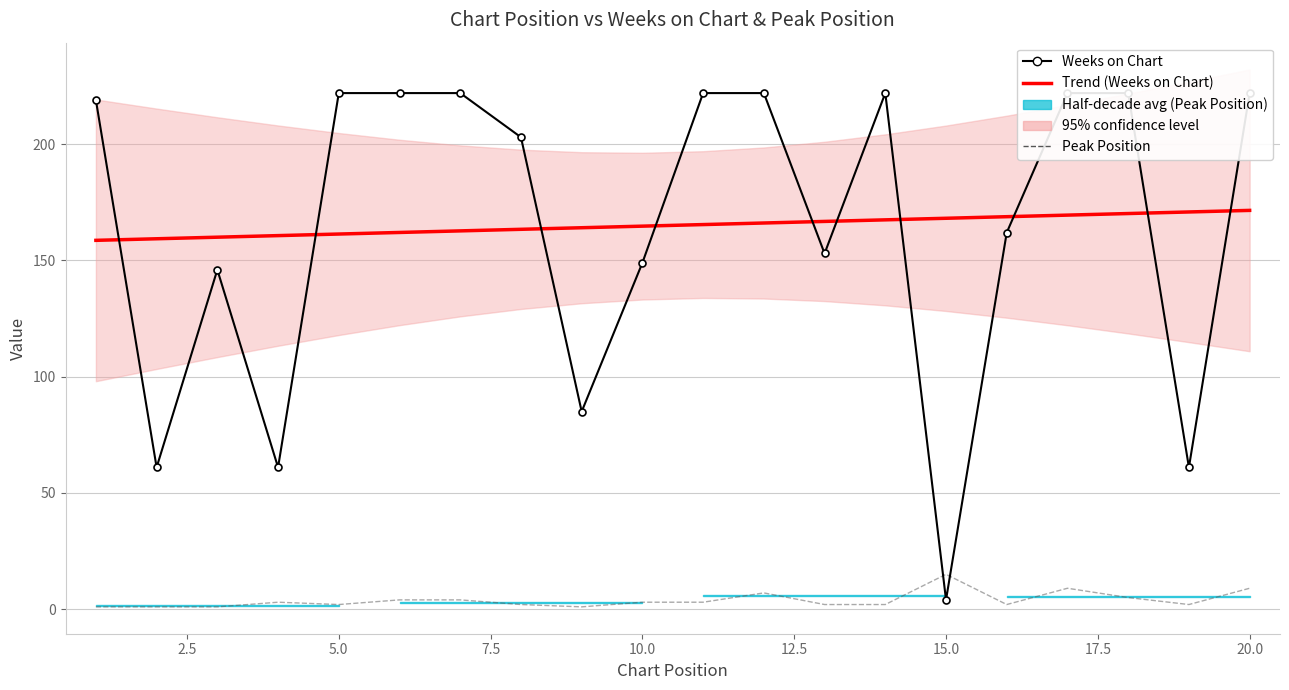

What is the difference between the maximum and minimum values in the Weeks on Chart series?

218.0